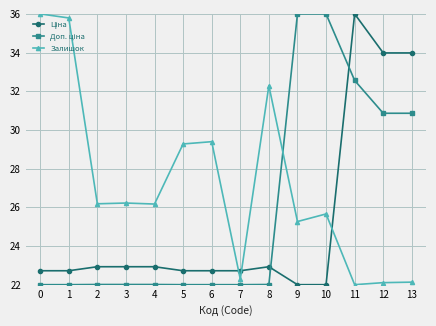

Between 7 and 8, which series saw the biggest shift?

Залишок